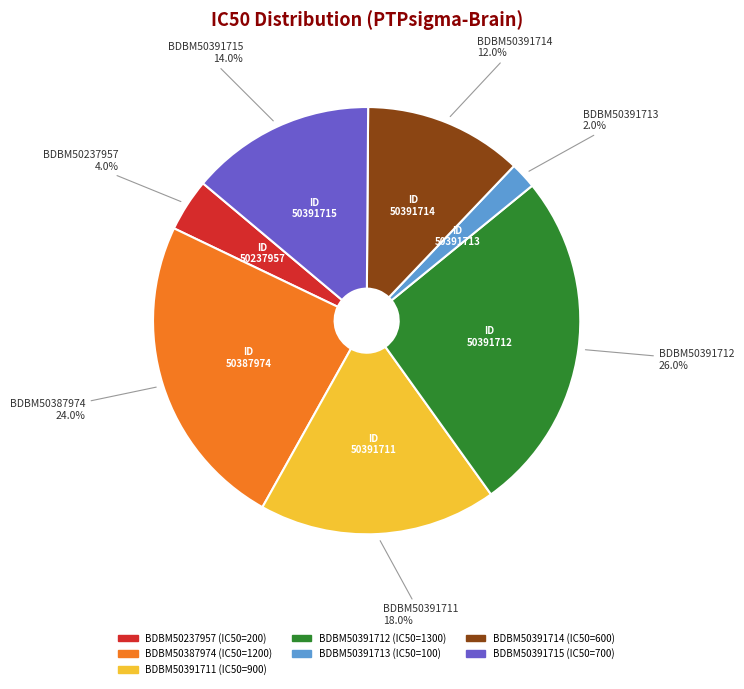

How much of the chart is everything except BDBM50391714?

88.0%